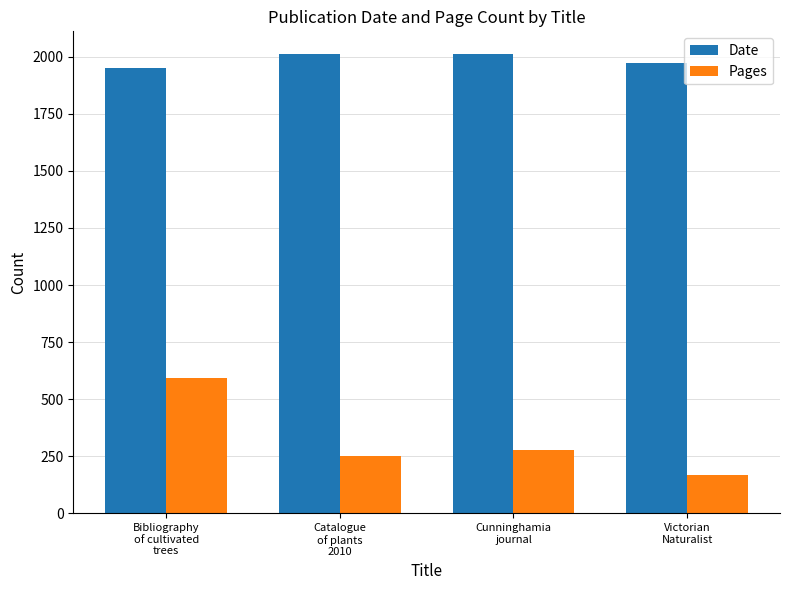

Rank the series by their average value, from highest to lowest.

Date, Pages